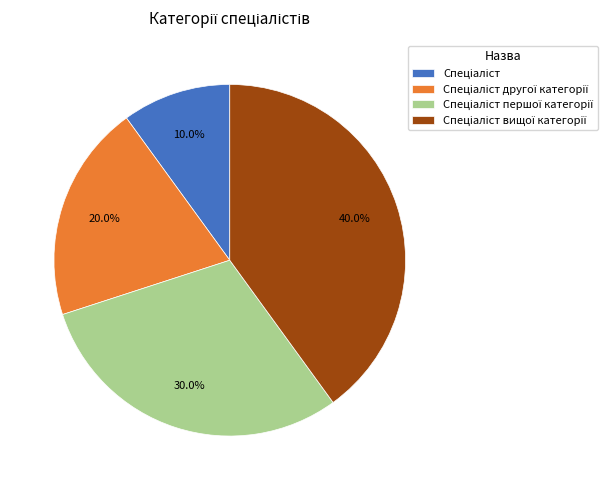

Is there a majority slice in this chart?

No